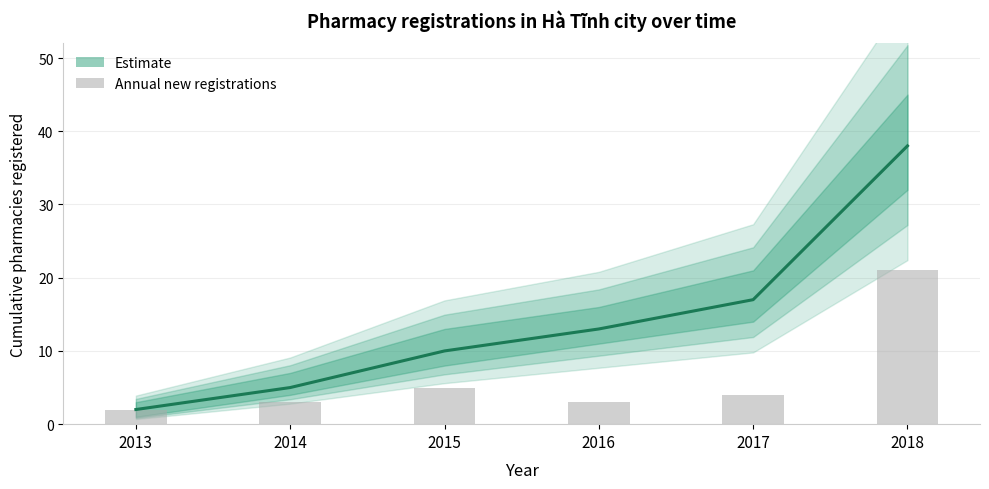

Reading left to right, what are all the values shown in this chart?

Estimate (median): 2013=2	2014=5	2015=10	2016=13	2017=17	2018=38
Pharmacies opened per year: 2013=2	2014=3	2015=5	2016=3	2017=4	2018=21